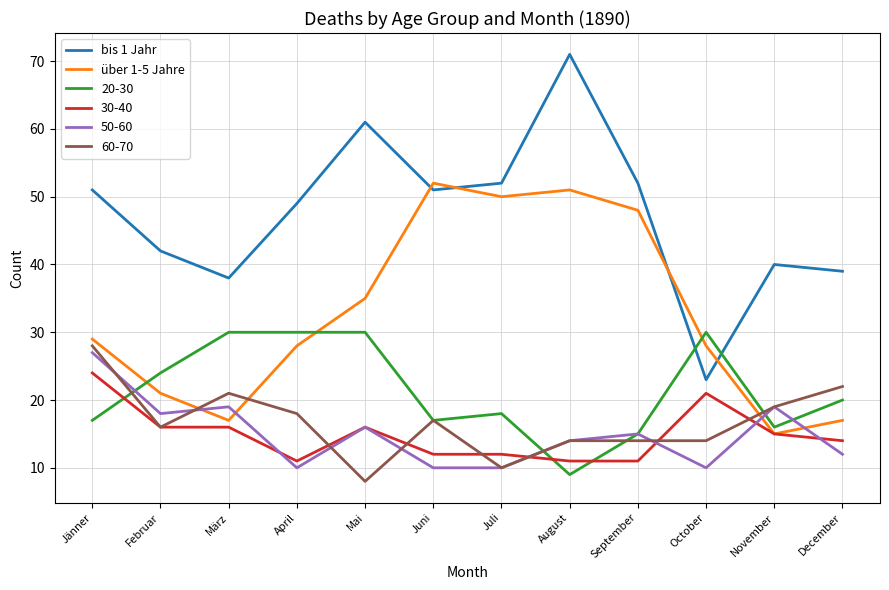

What position from the left is Mai?

5